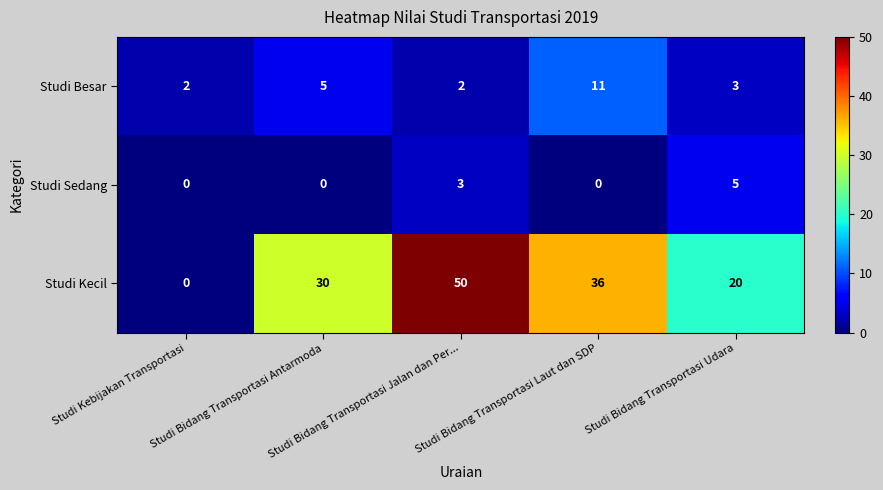

Count the Studi Besar values in the range 2 to 5.

4